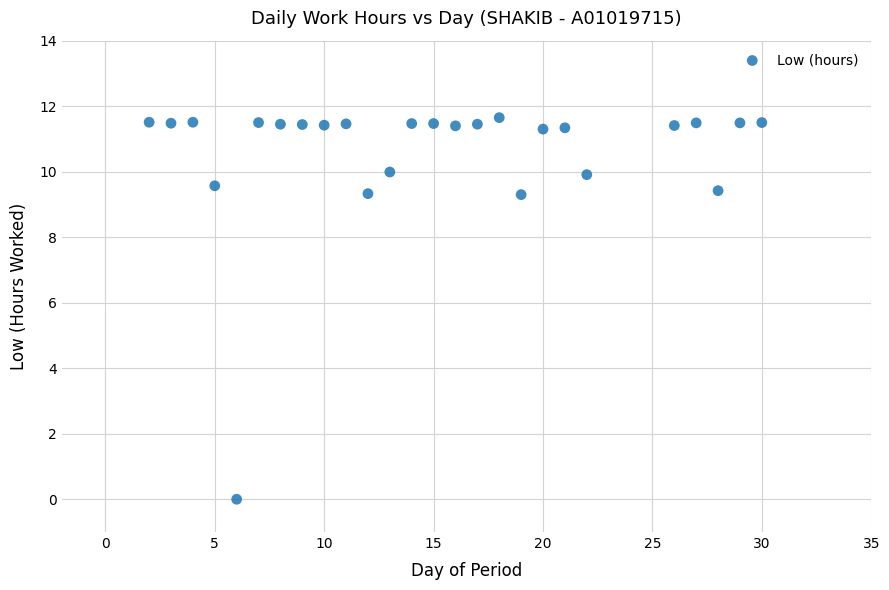

What is the range of X values (max minus min)?

28.0